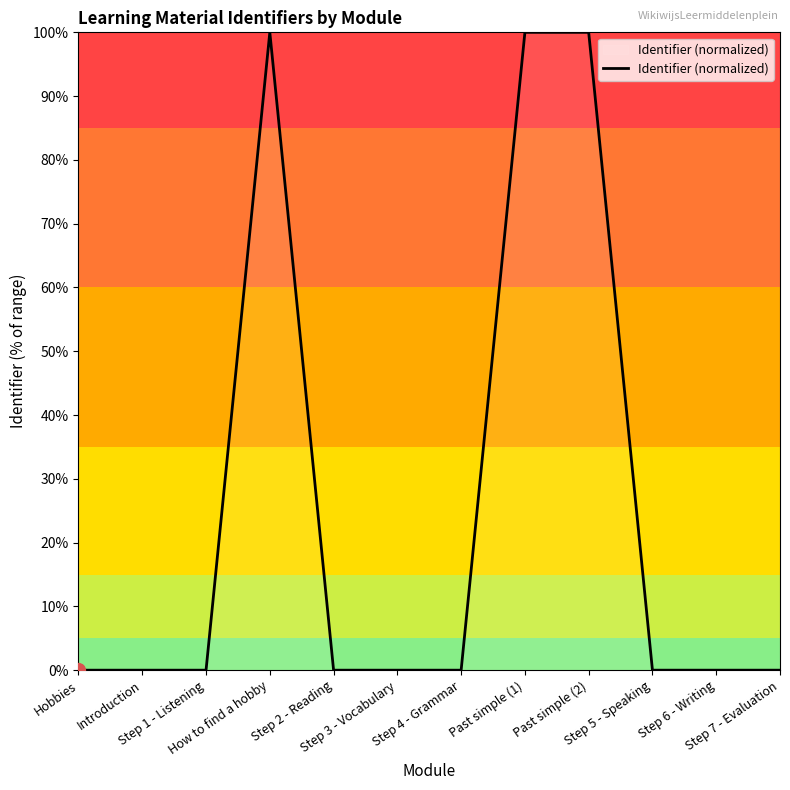

What is the greatest value displayed?

100.0